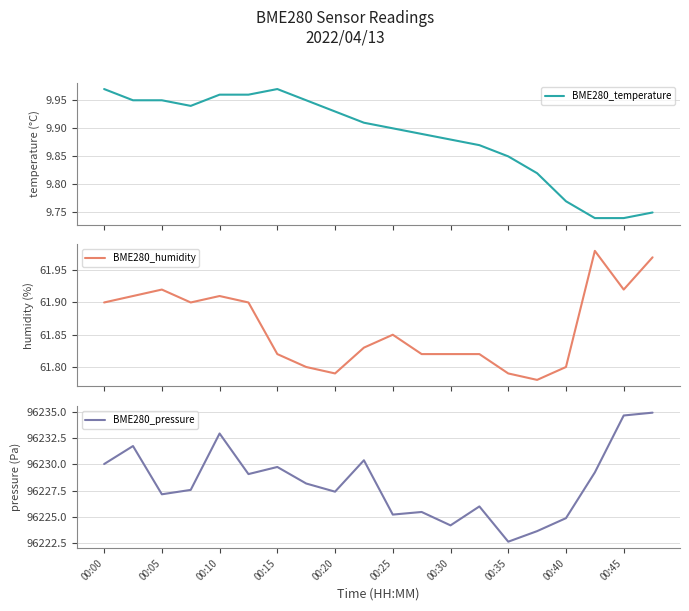

Count the number of categories in the chart.

20